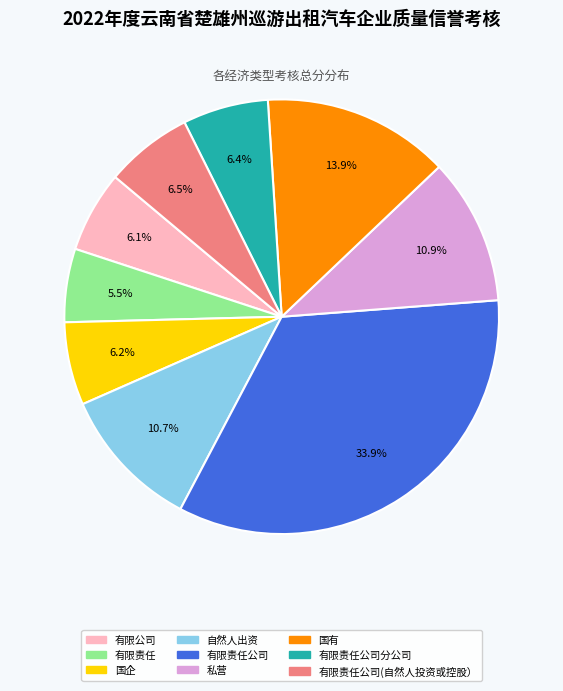

Is there any slice that represents more than half of the pie?

No